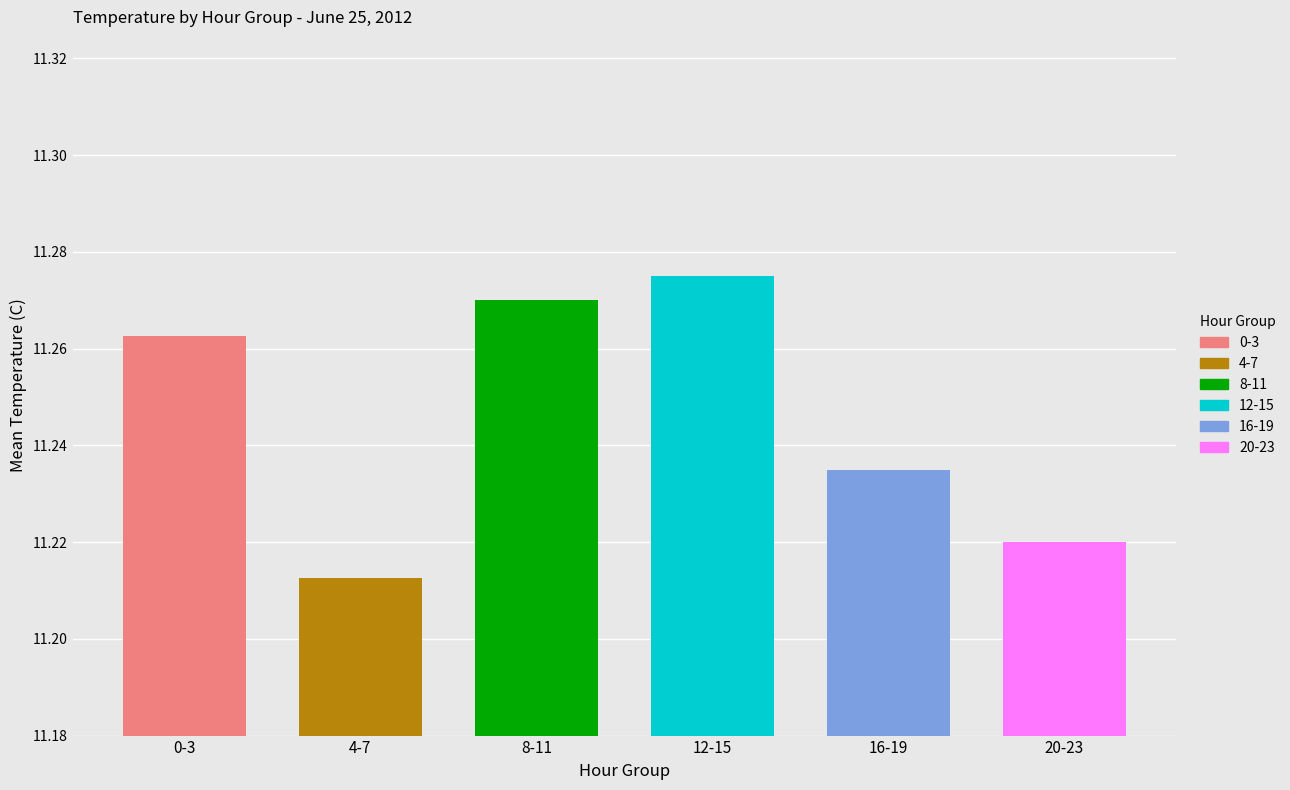

What is the greatest value displayed?

11.3